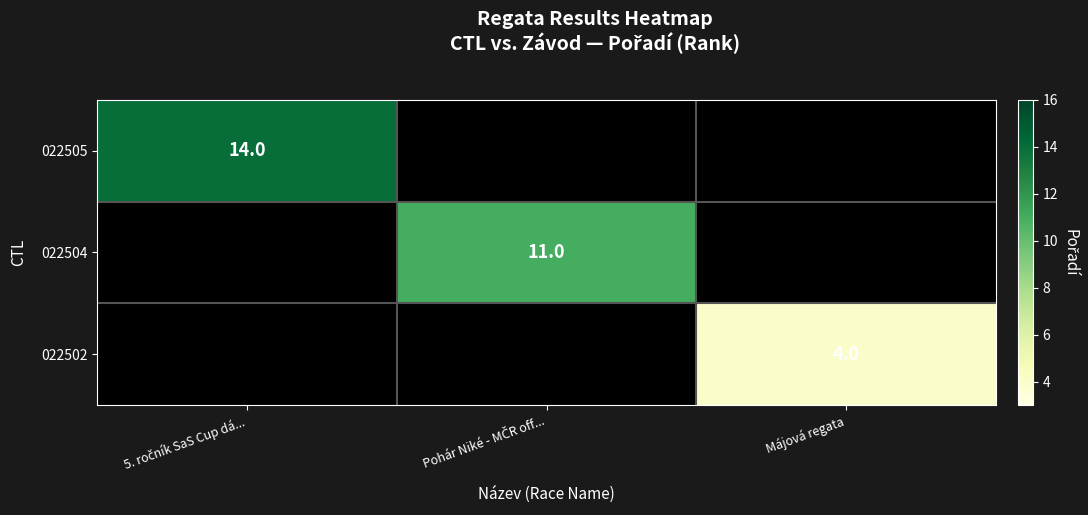

Count the number of data series in this chart.

3